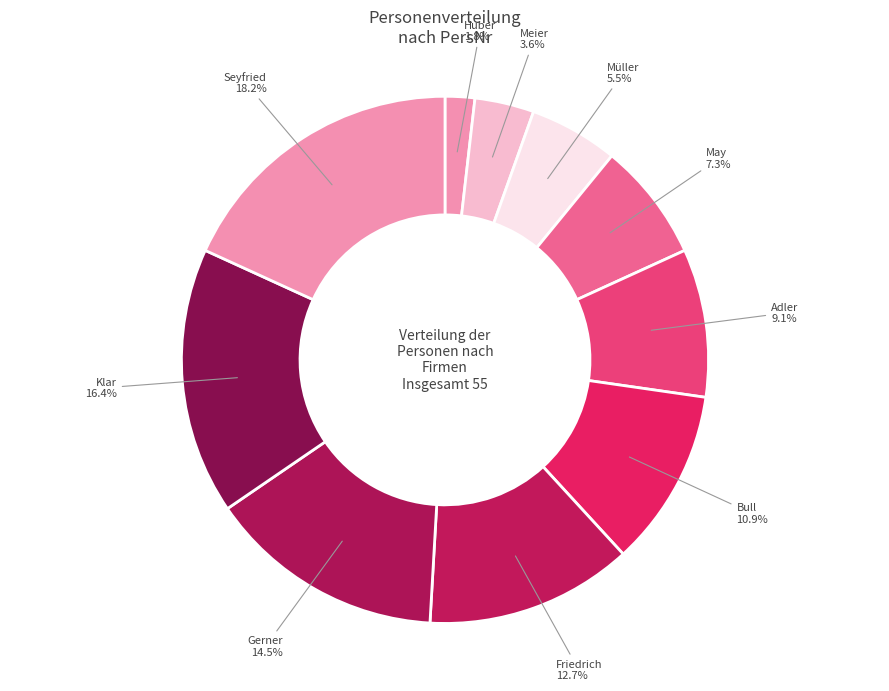

Count the number of slices in the pie.

10